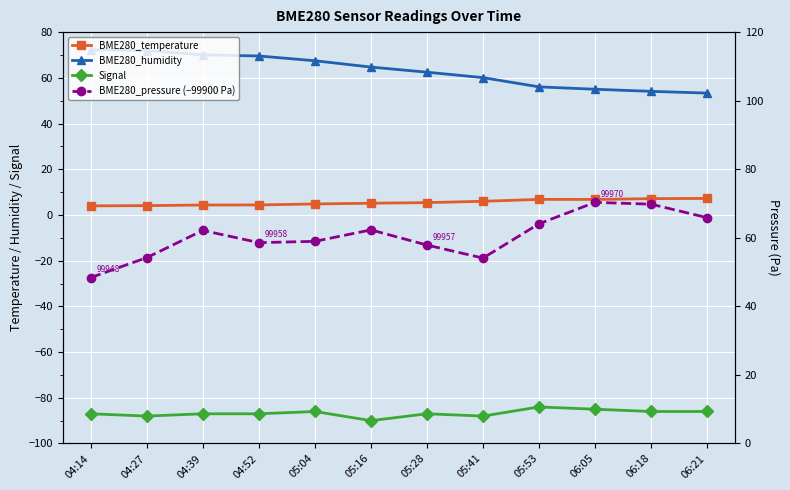

List the series in order of their peak value, highest first.

BME280_humidity, BME280_pressure (−99900 Pa), BME280_temperature, Signal